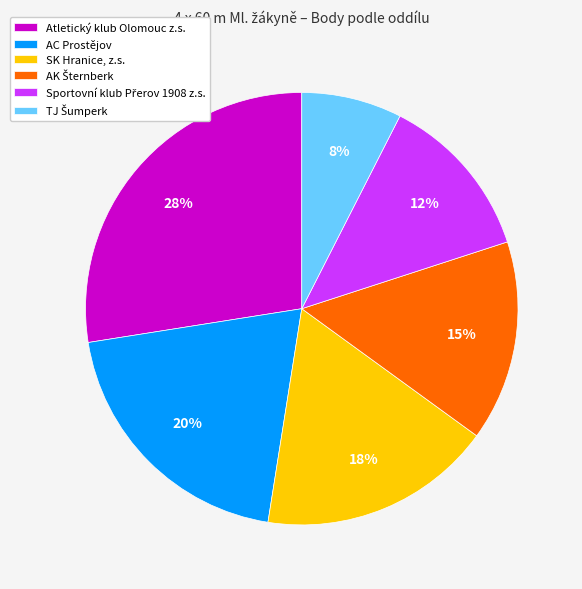

Which slice is the largest?

Atletický klub Olomouc z.s.